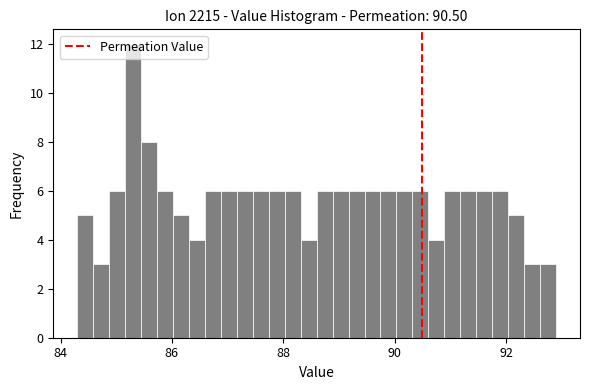

Read against the x-axis, roughly where is the centre of the tallest bar?

85.4